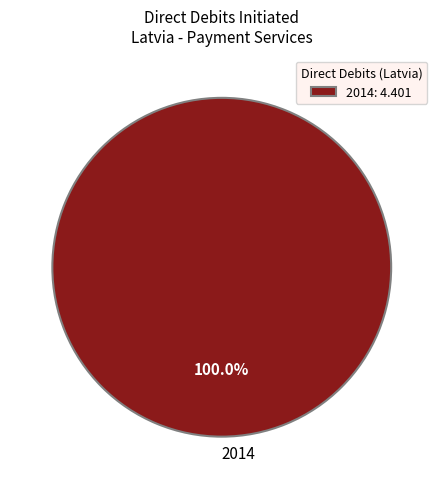

How many segments does this pie chart have?

1